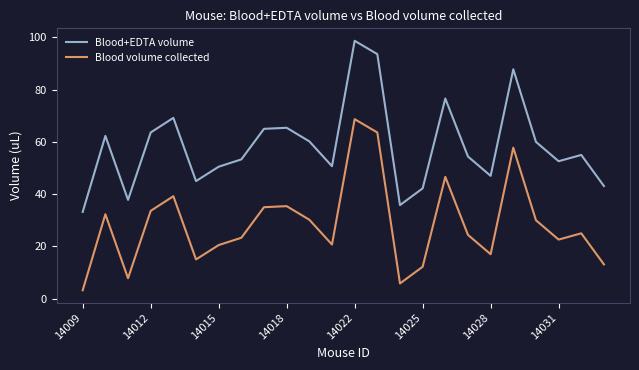

True or false: Blood+EDTA volume and Blood volume collected intersect in this chart.

False